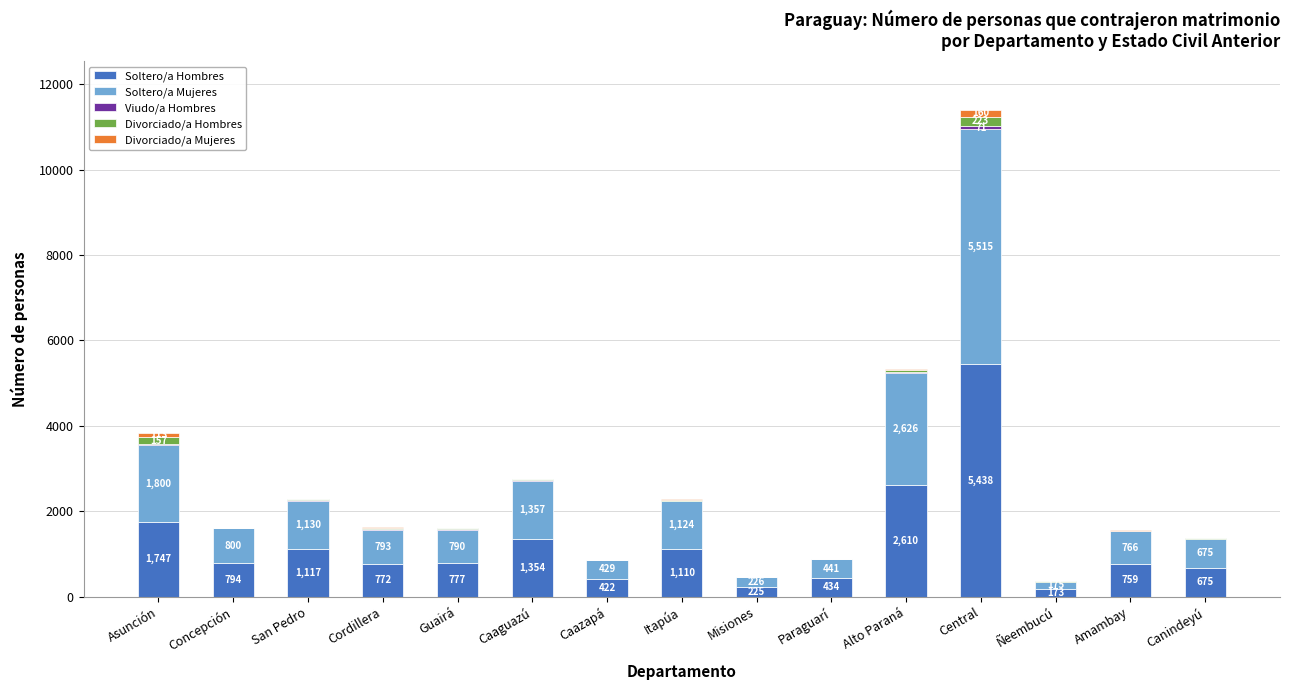

At which category is the sum across all series the highest?

Central